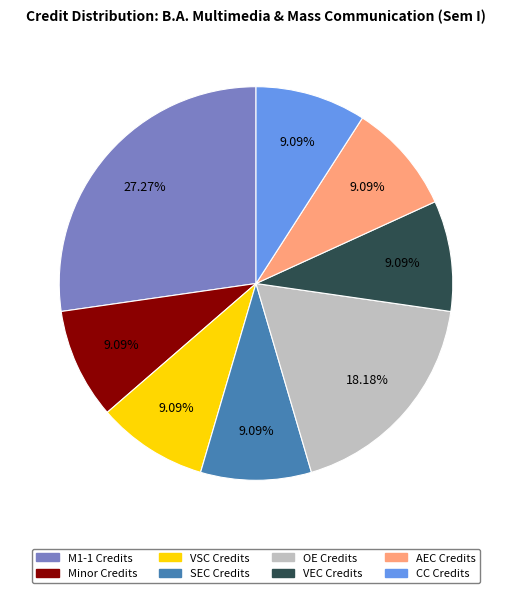

True or false: OE Credits accounts for 26% of the total.

False